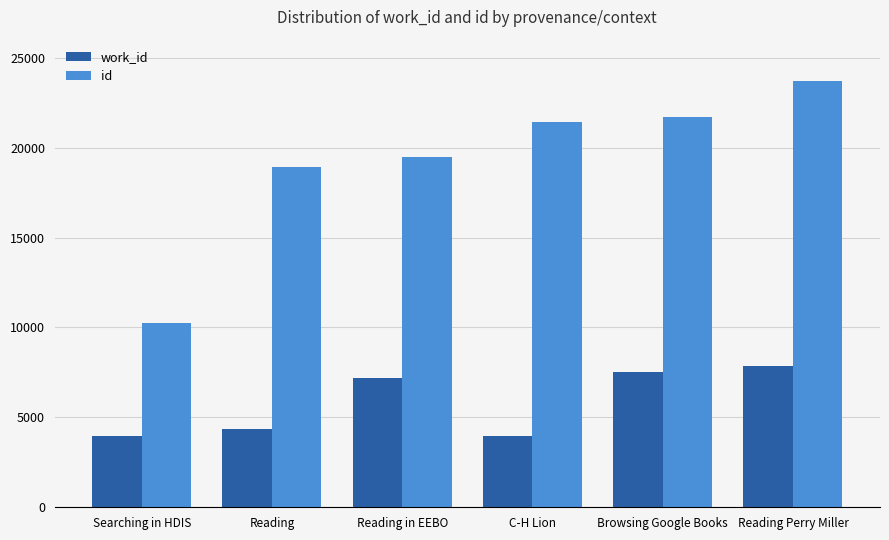

What is the total value across all series at C-H Lion?

25373